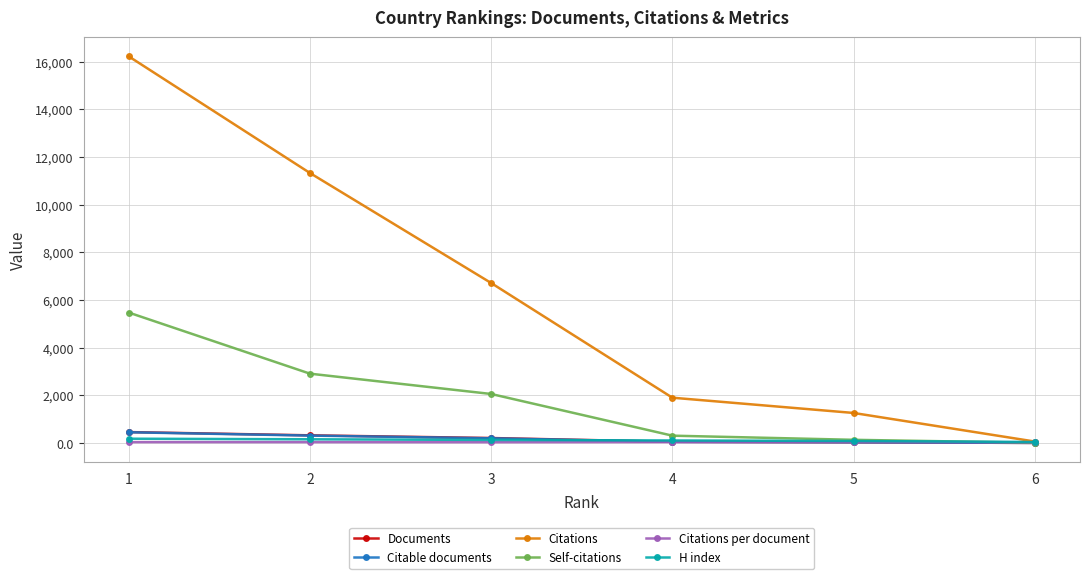

Which series has the largest range (max minus min)?

Citations